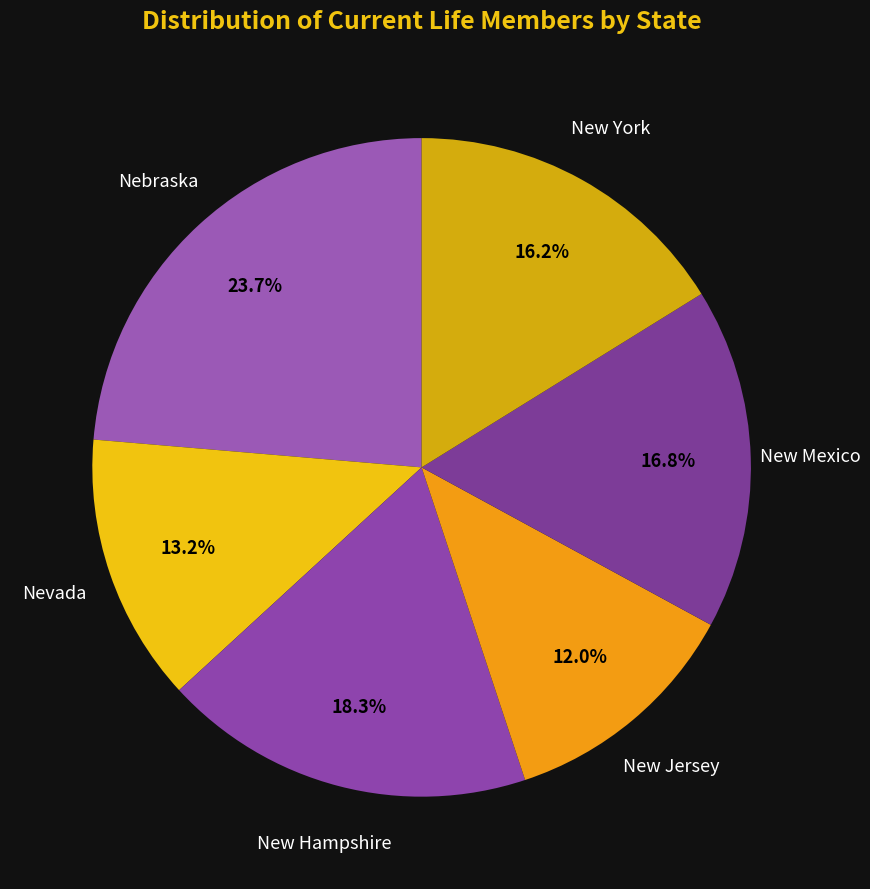

The New York slice represents 16% of the pie. True or false?

True